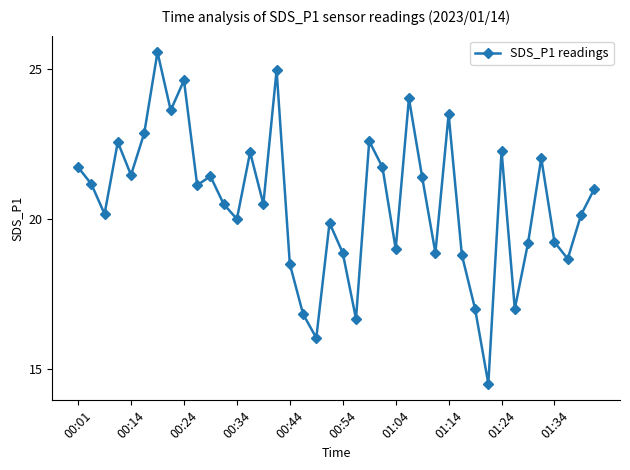

What is the greatest value displayed?

25.6